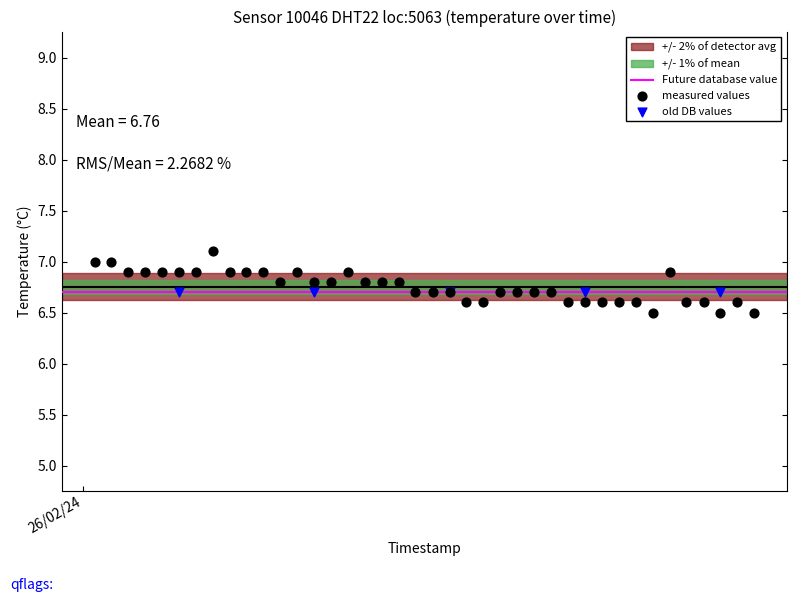

Which series reaches the minimum Y coordinate?

measured values